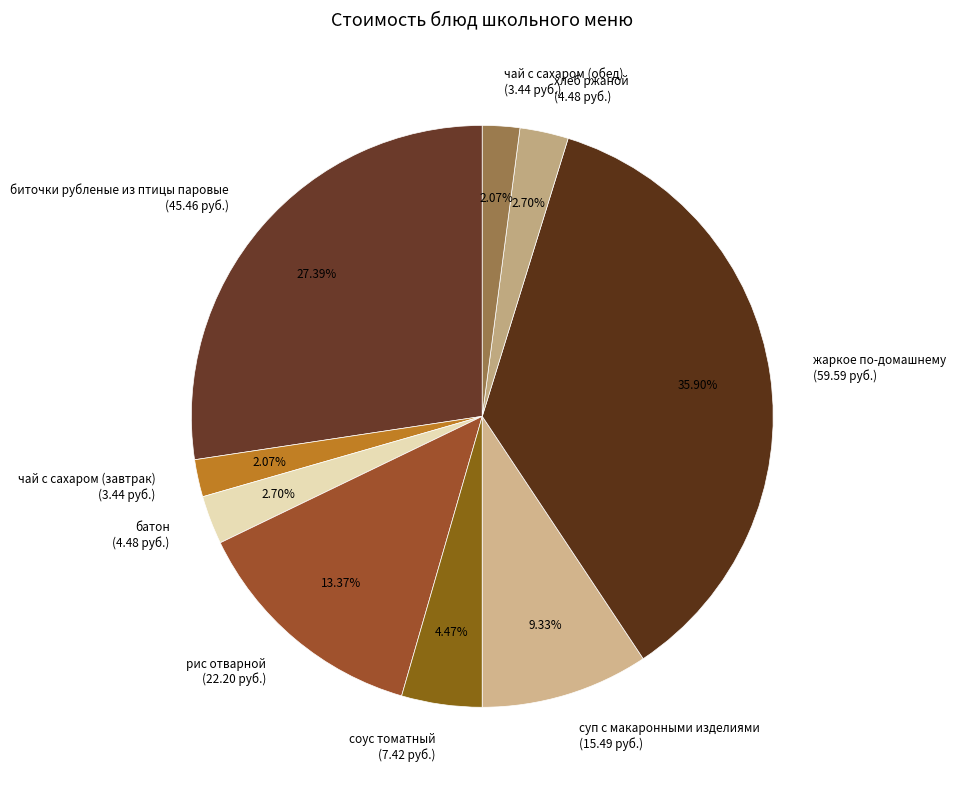

What is the total percentage of хлеб ржаной and рис отварной?

16.1%